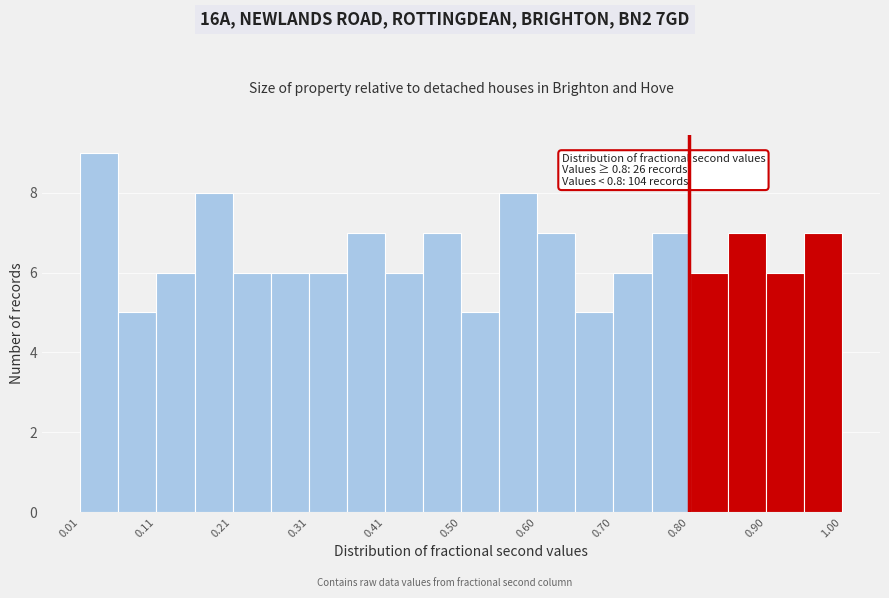

Which range on the x-axis has the tallest bar?

0.01 to 0.06